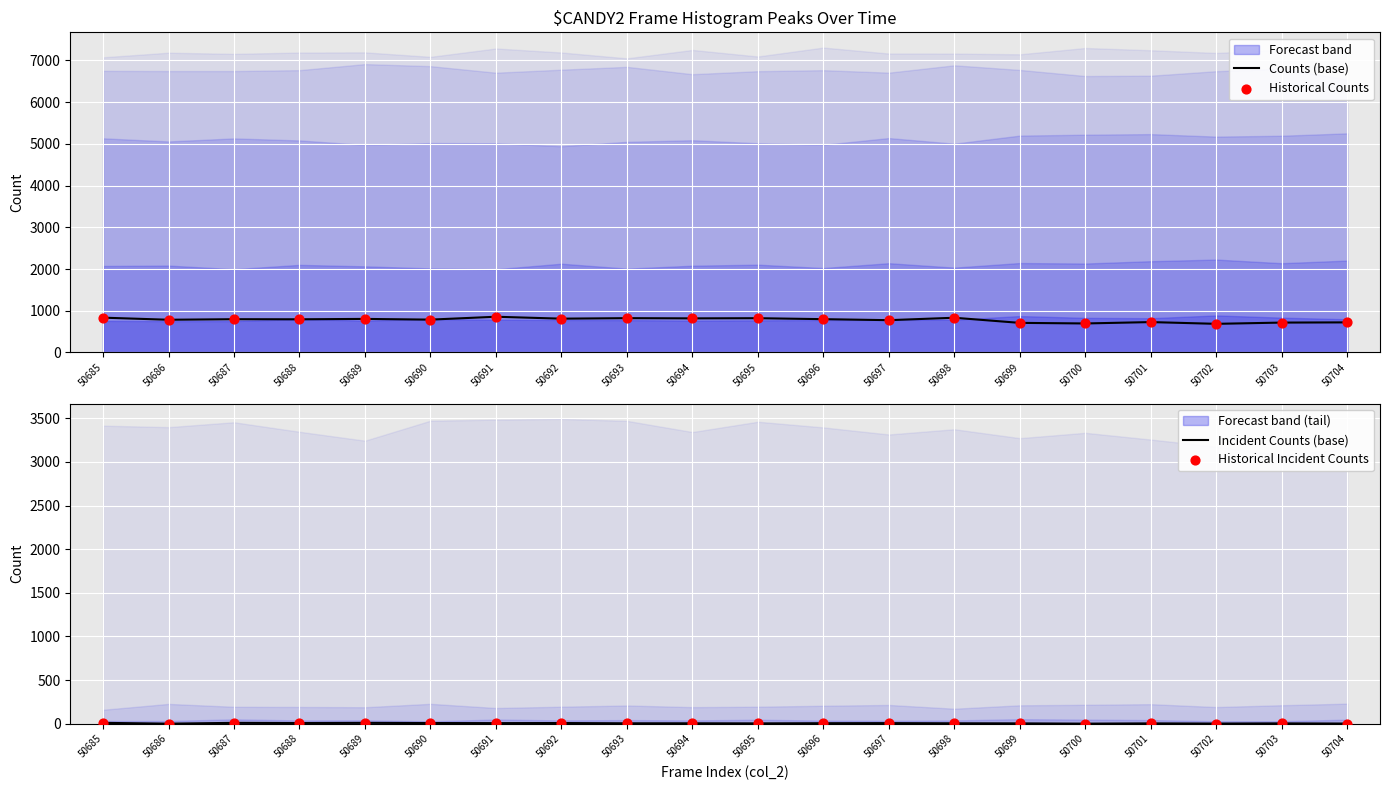

Is it true that Counts (base) equals 556 at 50688?

False